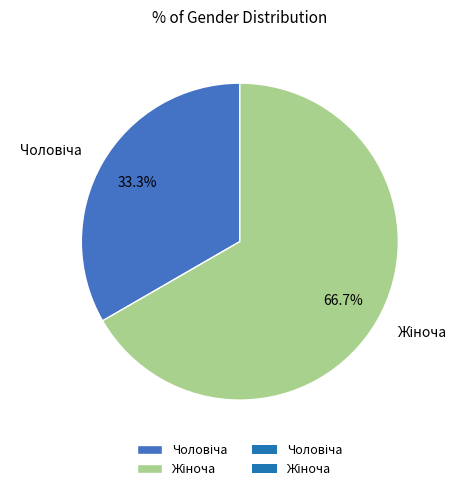

Is there a majority slice in this chart?

Yes